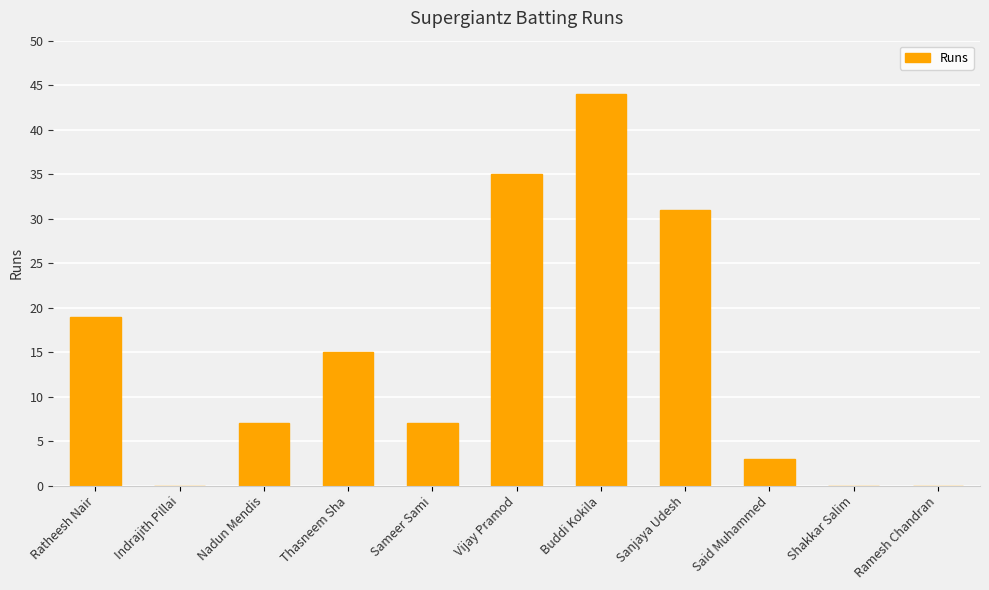

Reading right to left, what are all the values shown in this chart?

Ramesh Chandran=0	Shakkar Salim=0	Said Muhammed=3	Sanjaya Udesh=31	Buddi Kokila=44	Vijay Pramod=35	Sameer Sami=7	Thasneem Sha=15	Nadun Mendis=7	Indrajith Pillai=0	Ratheesh Nair=19